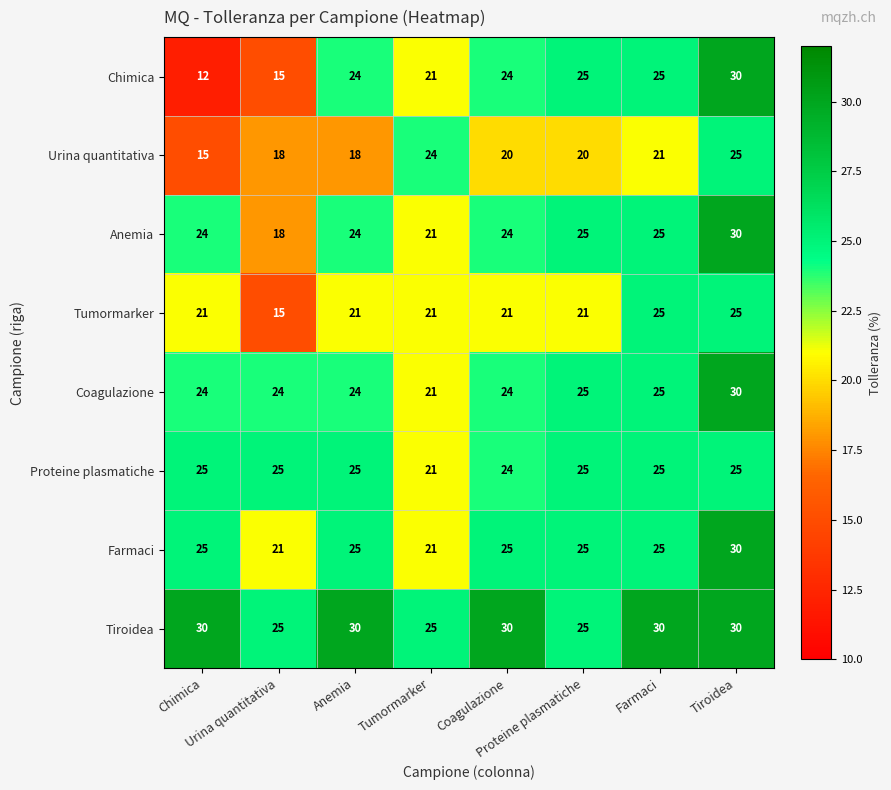

At how many categories does at least one series exceed 16?

8